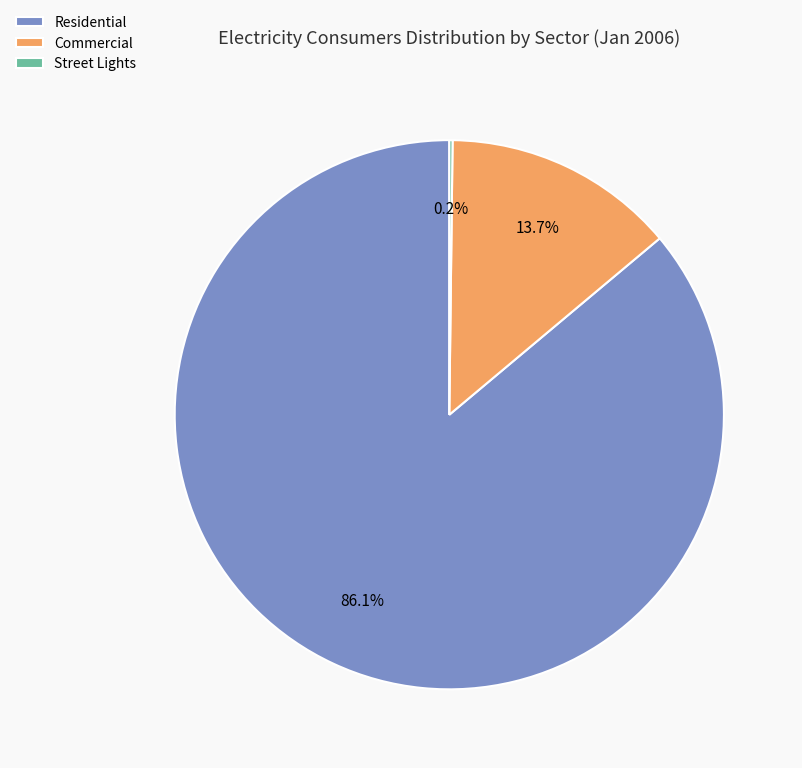

Does any single category account for the majority?

Yes